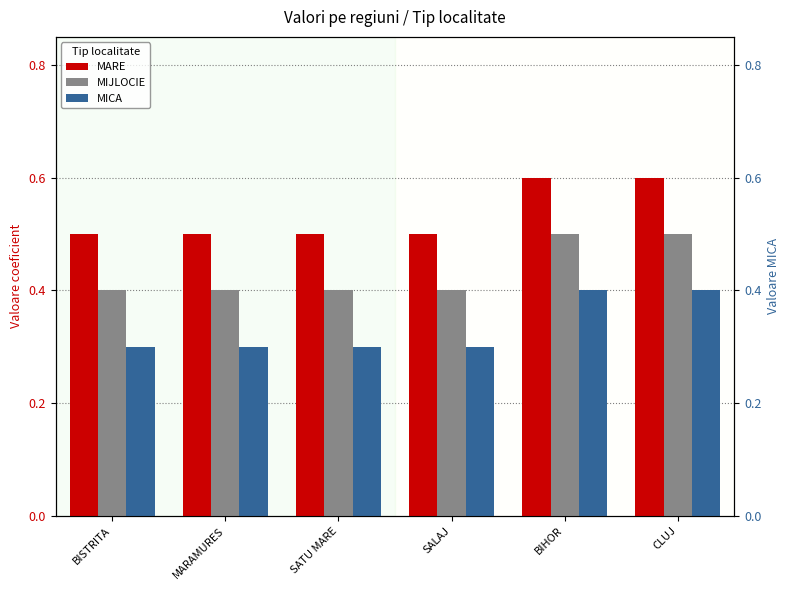

What is the label of the 5th bar from the right?

MARAMURES